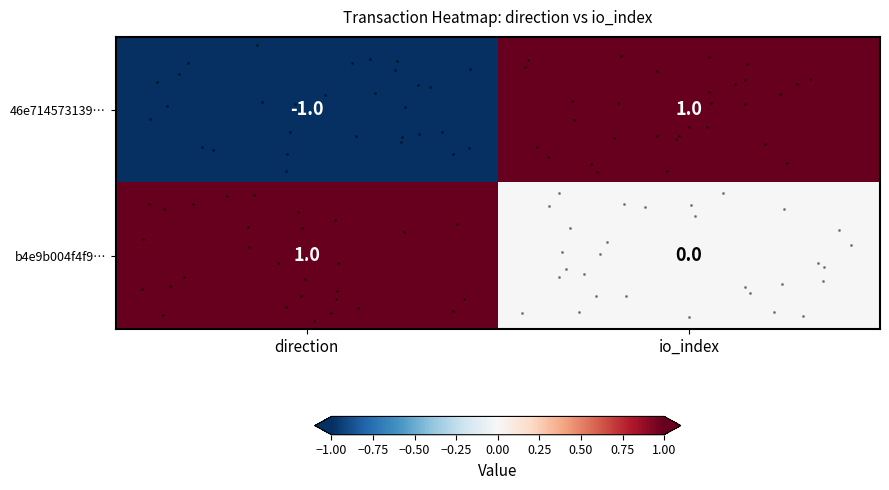

How many positive values does the b4e9b004f4f9… series have?

1